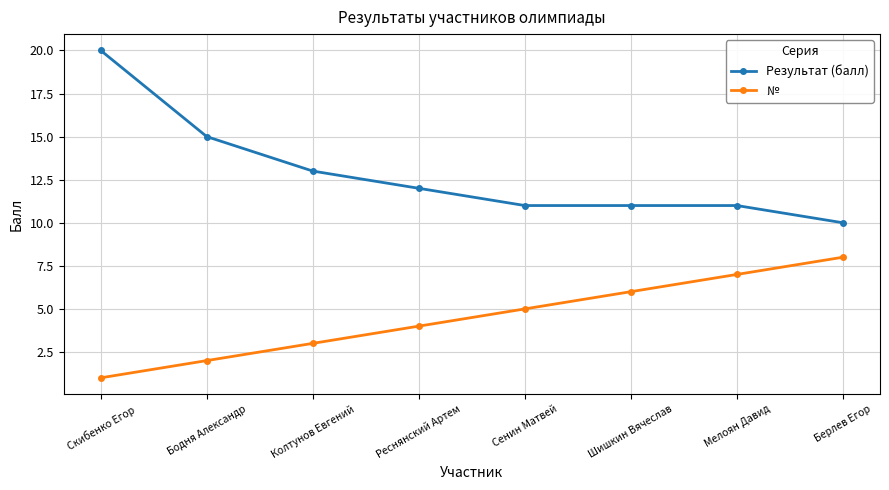

What is the minimum value for Результат (балл)?

10